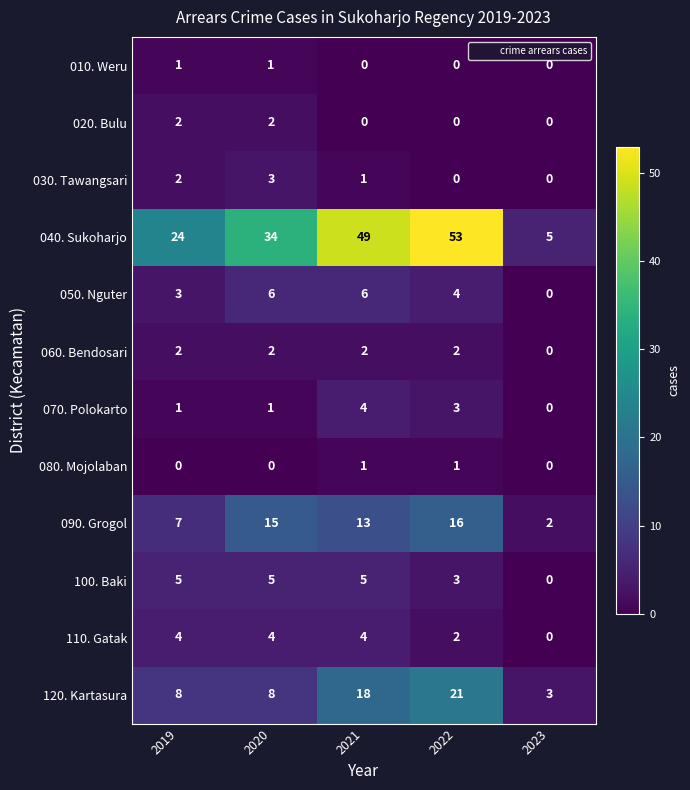

Read the 050. Nguter value at 2022.

4